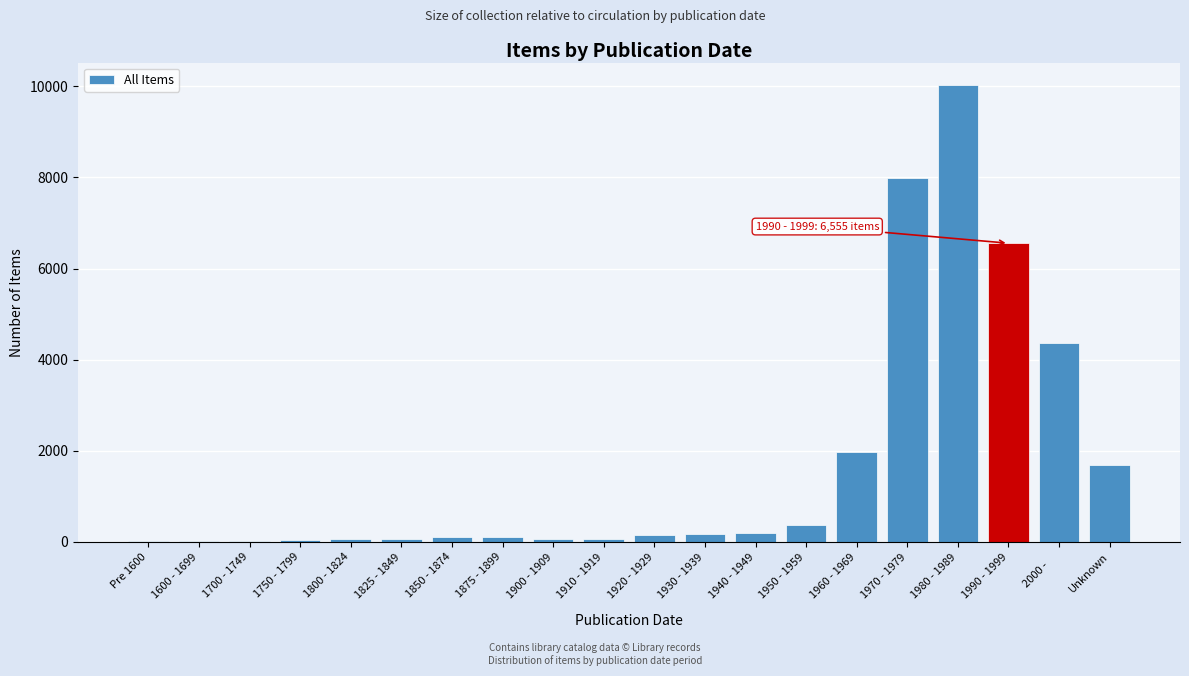

Where is the data nearest to the value 5016?

2000 -     